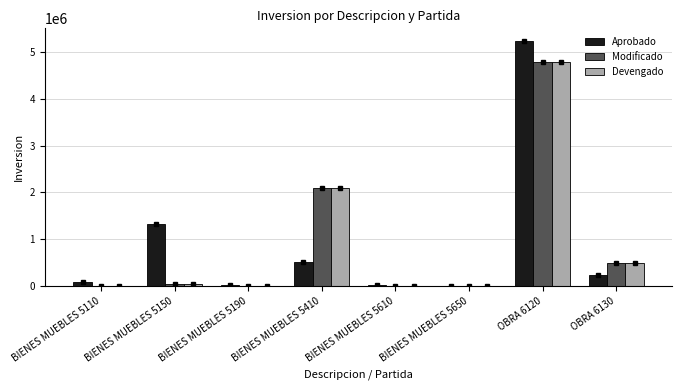

How many groups of bars are there?

8